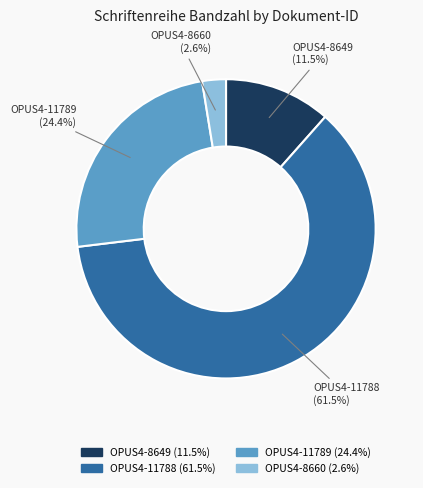

Approximately how many times larger is the value at OPUS4-11788 (61.5%) compared to OPUS4-11789 (24.4%)?

2.5